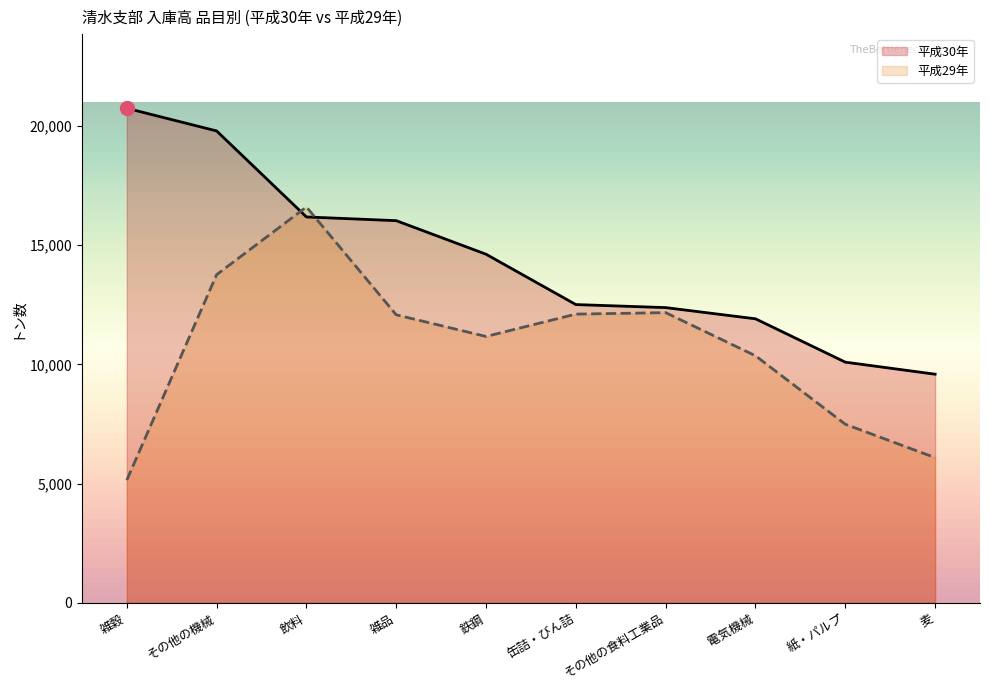

Which series has the widest spread of values?

平成29年